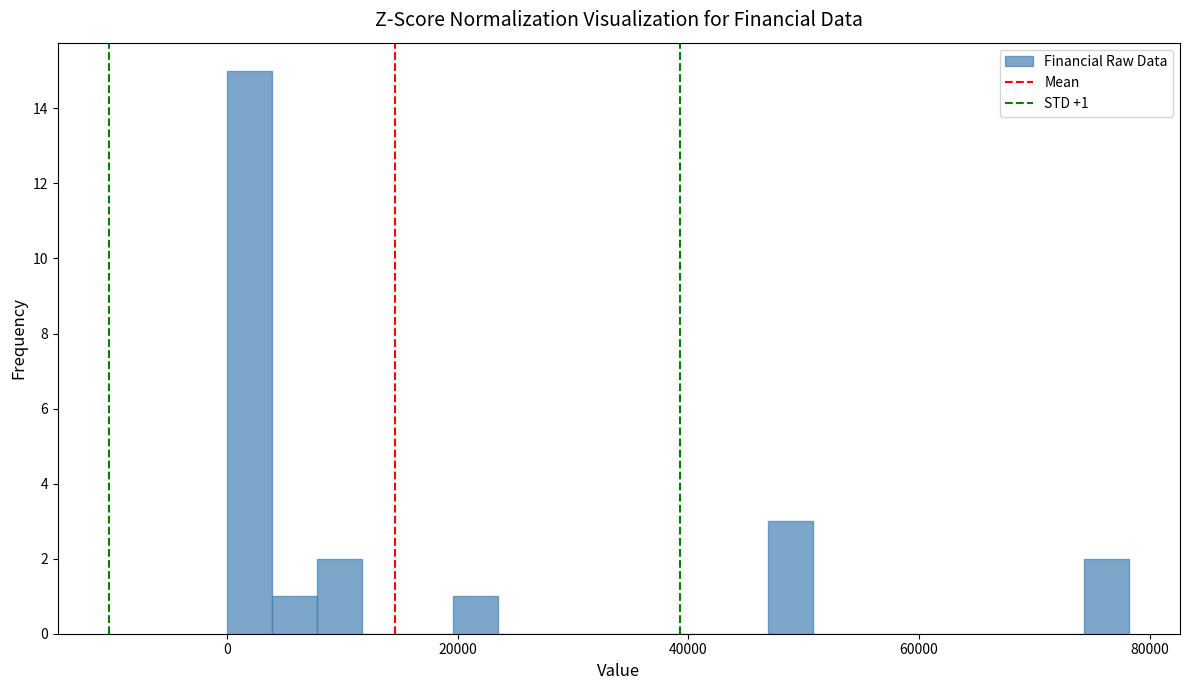

Around what value on the x-axis is the tallest bar? Give the approximate position of its centre, as read against the axis.

2000